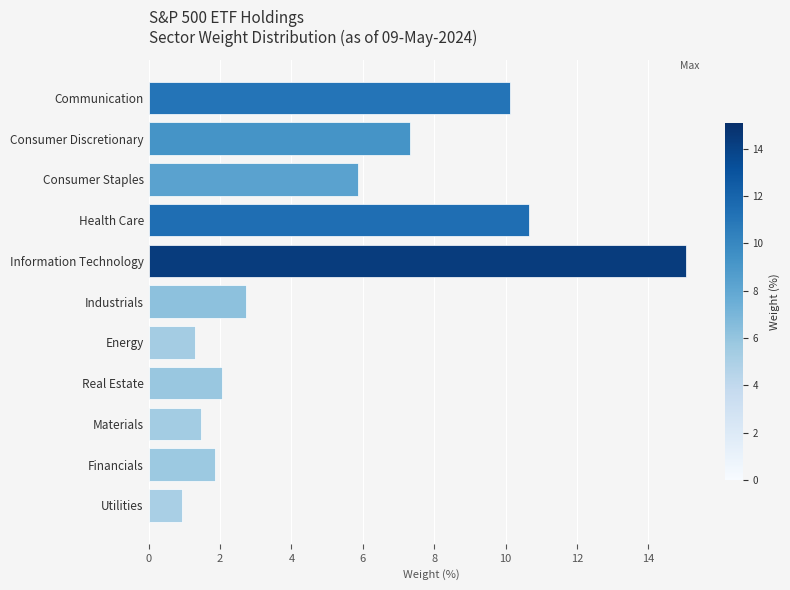

Count the number of categories in the chart.

11